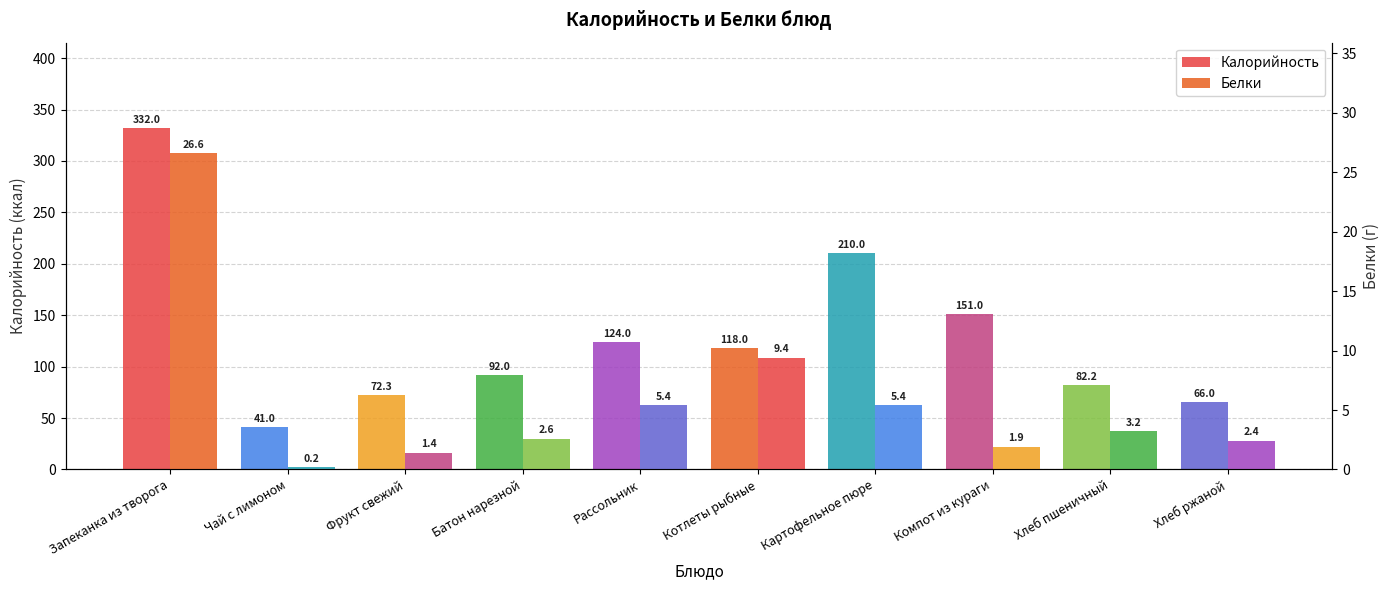

Is the value of Белки at Котлеты рыбные greater than the value of Калорийность at Рассольник?

No